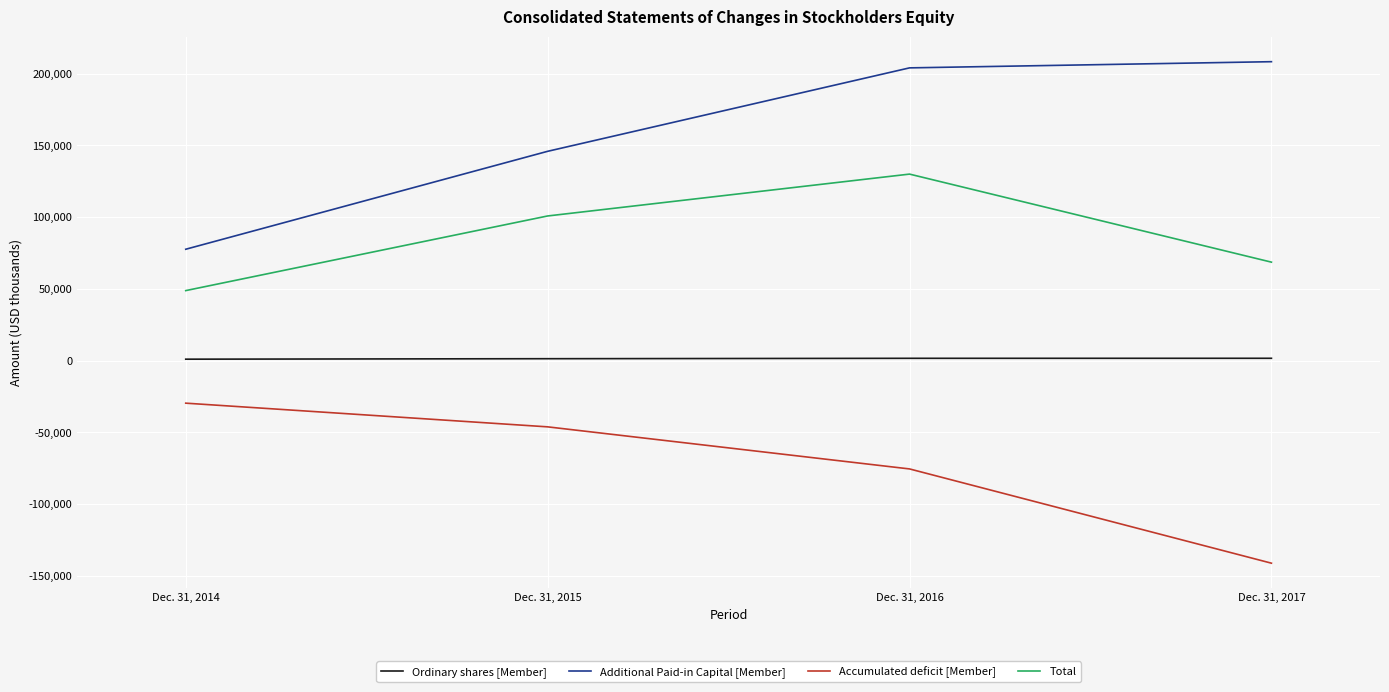

True or false: Accumulated deficit [Member] has more than 0 interior local peaks.

False